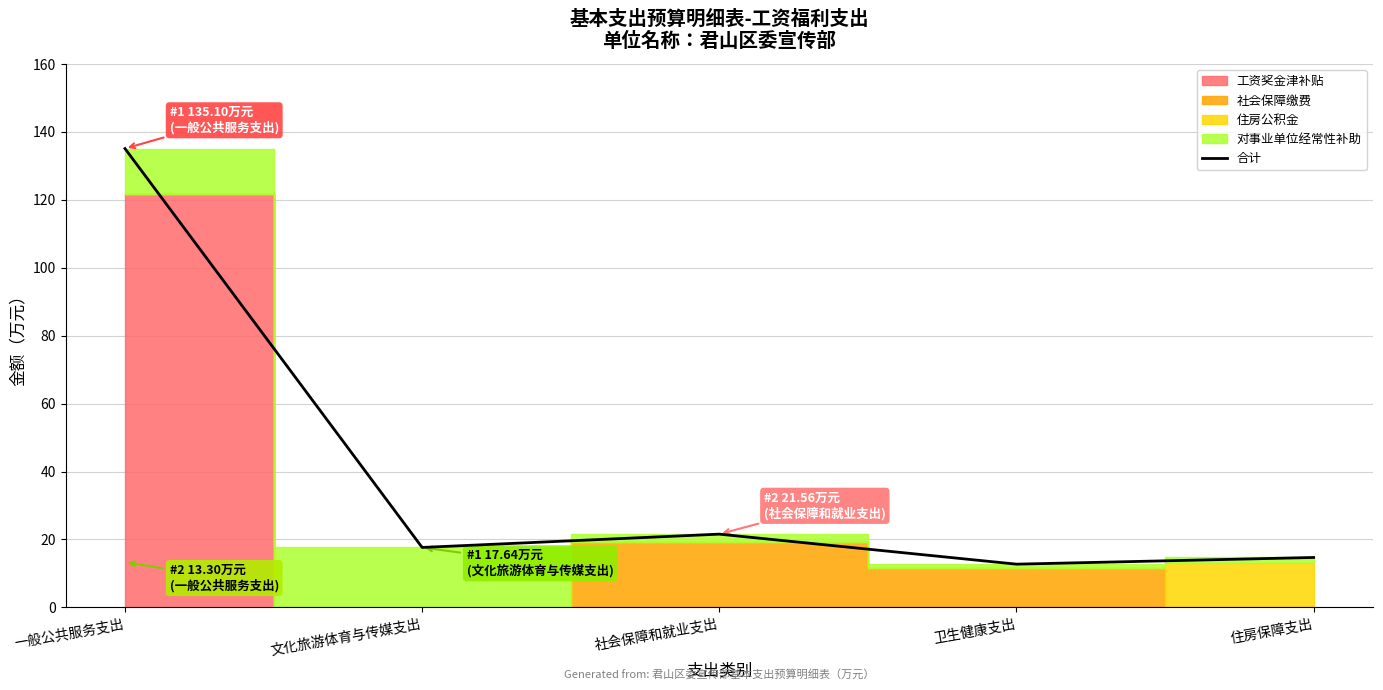

What is the label of the 3rd point from the left?

社会保障和就业支出